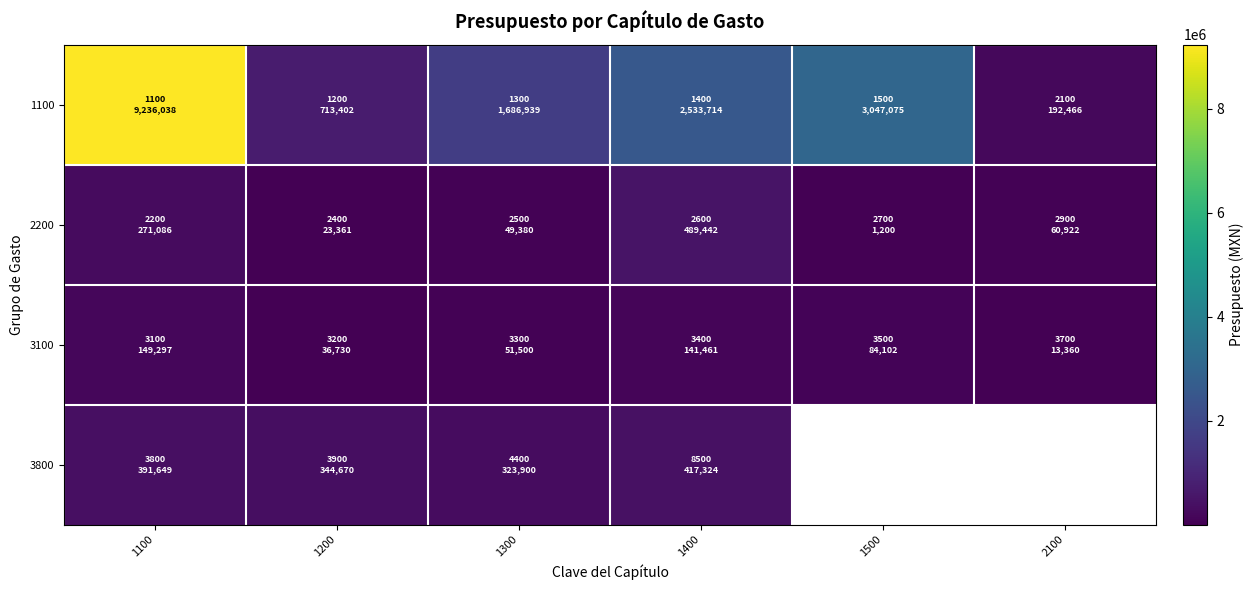

The value of 1100 at 1300 is 1686938.8. True or false?

True